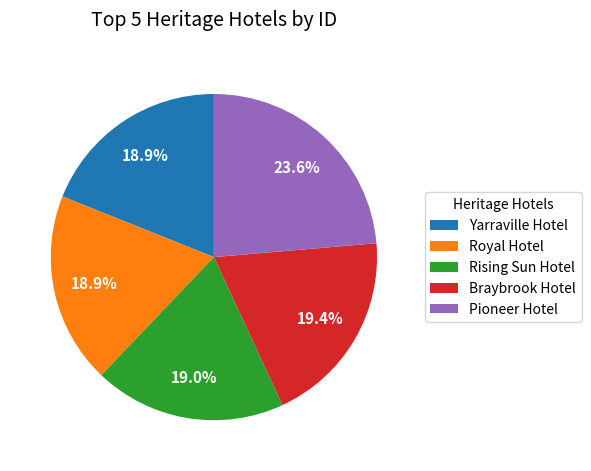

Approximately how many times larger is the value at Royal Hotel compared to Yarraville Hotel?

1.0